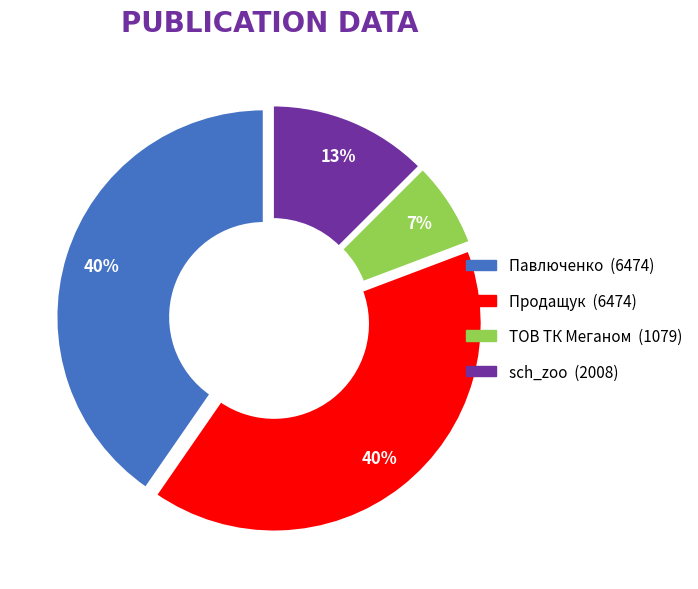

What is the smallest slice in the pie chart?

ТОВ ТК Меганом